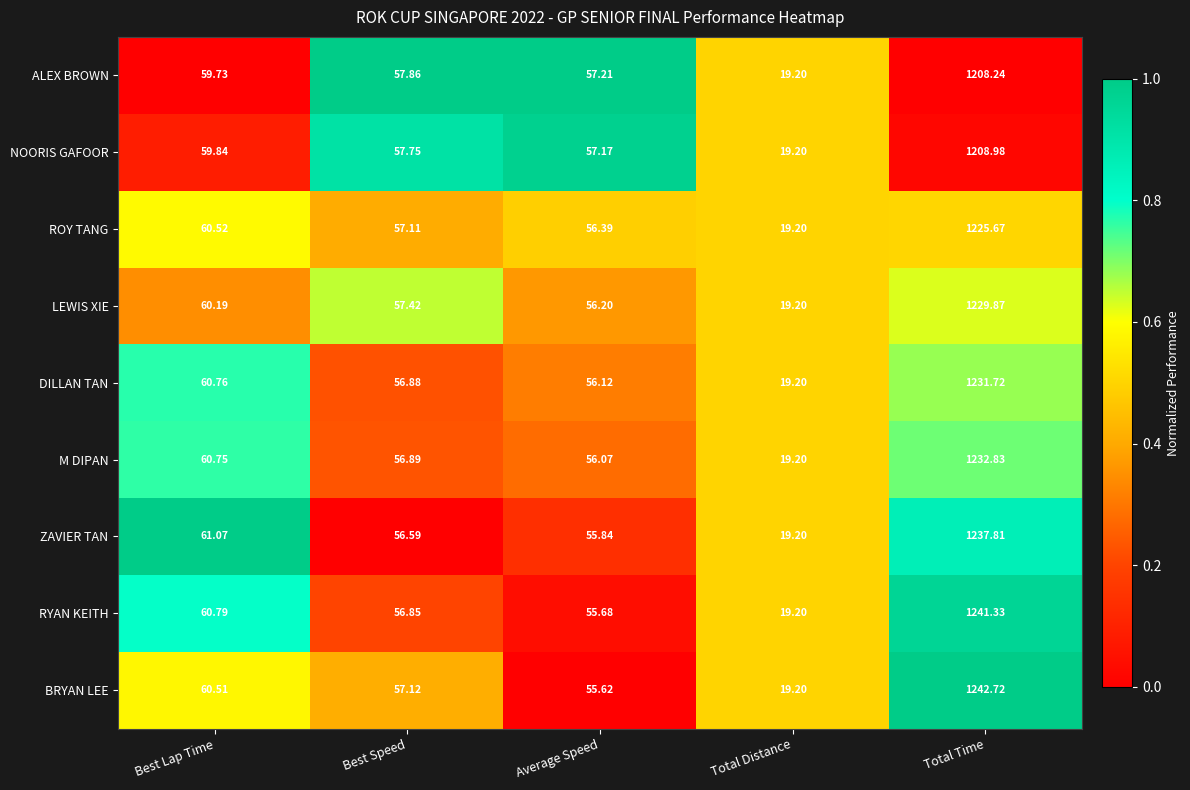

At which category does the chart reach its peak across all series?

Total Time